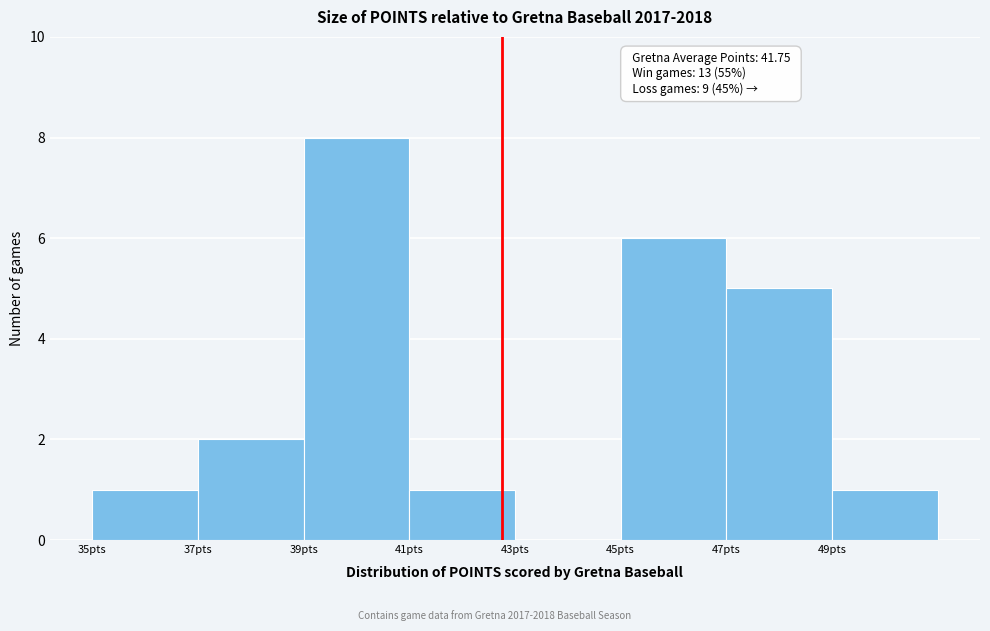

Reading left to right, what are all the values shown in this chart?

35pts=1	37pts=2	39pts=8	41pts=1	43pts=0	45pts=6	47pts=5	49pts=1